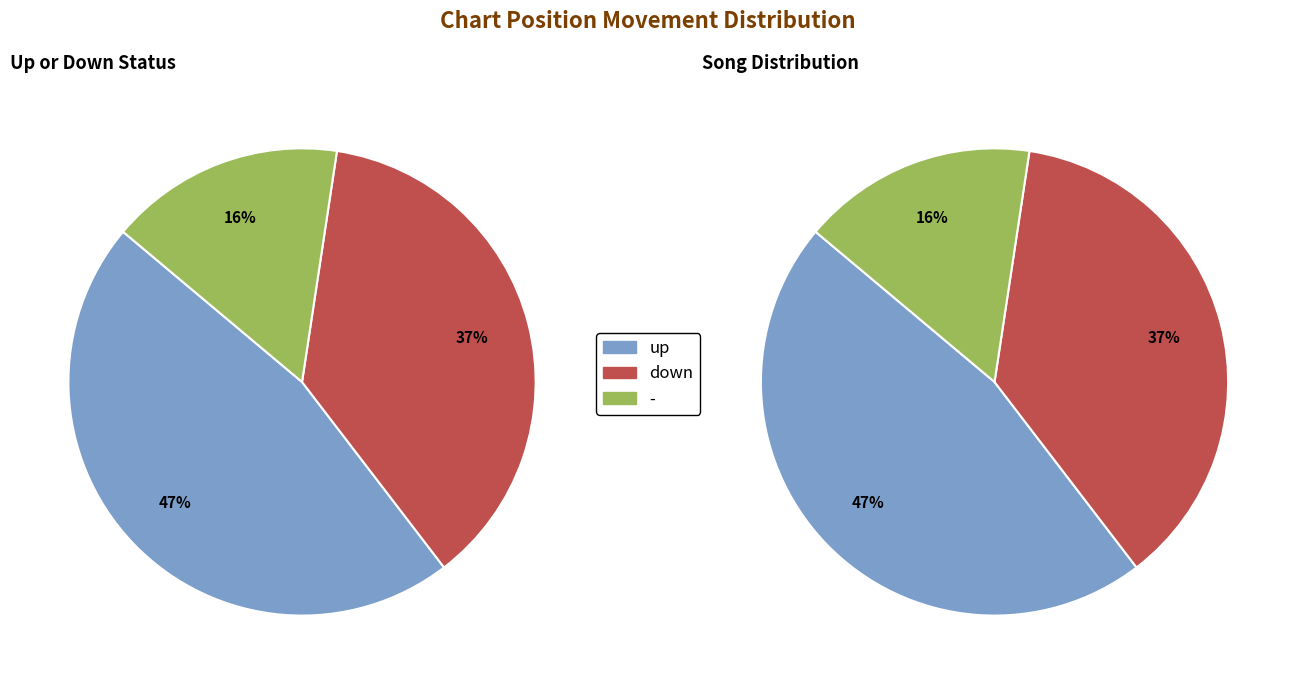

Which slice is the smallest?

-